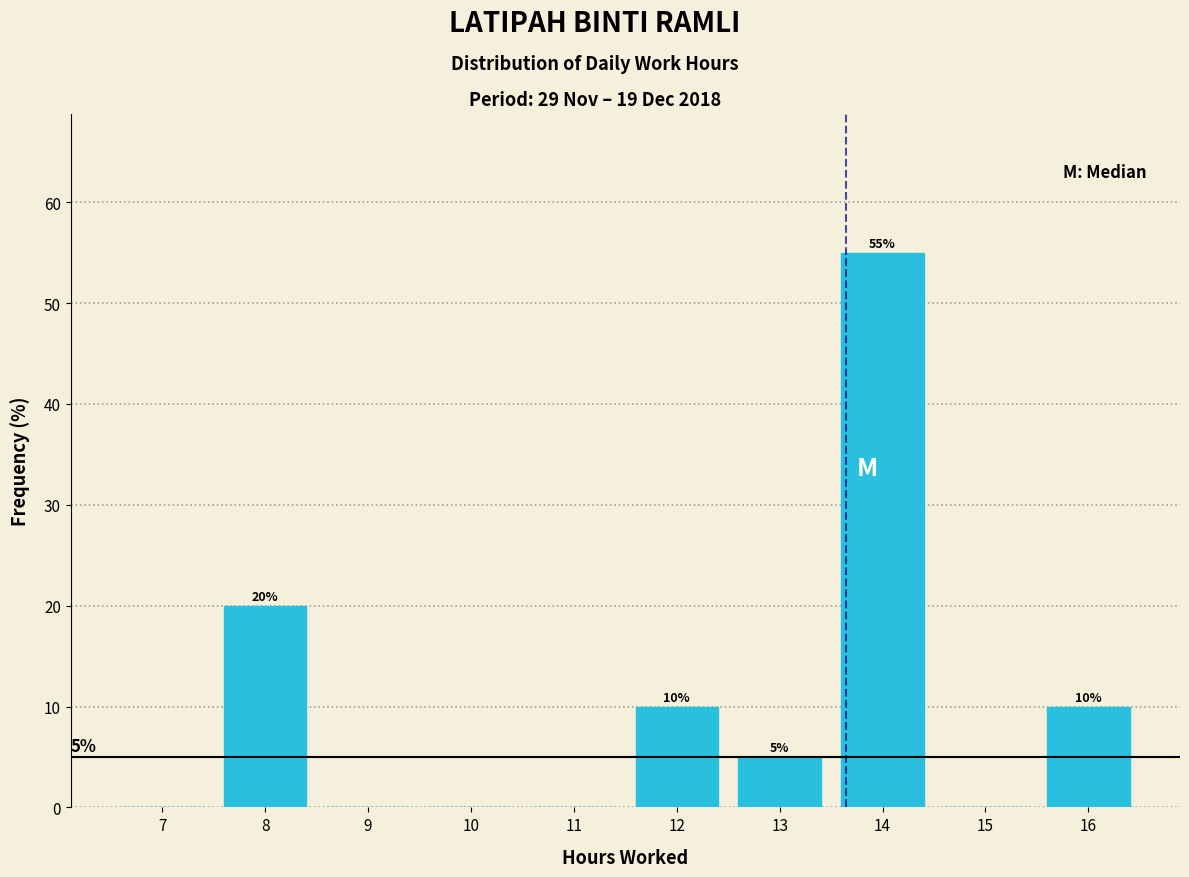

Reading right to left, extract all data points from this chart.

16=10.0	15=0.0	14=55.0	13=5.0	12=10.0	11=0.0	10=0.0	9=0.0	8=20.0	7=0.0